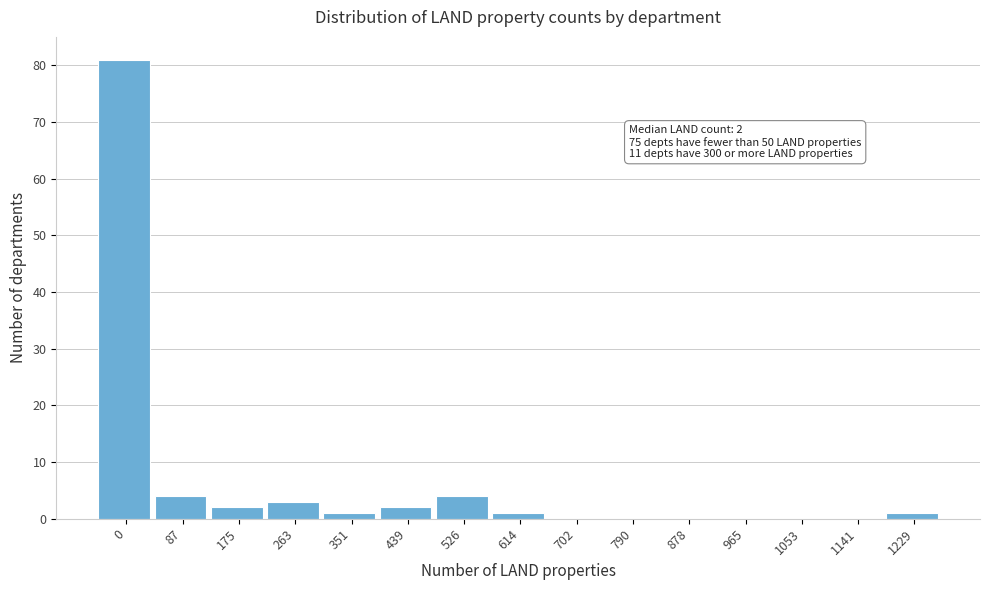

Reading left to right, extract all data points from this chart.

0=81	87=4	175=2	263=3	351=1	439=2	526=4	614=1	702=0	790=0	878=0	965=0	1053=0	1141=0	1229=1